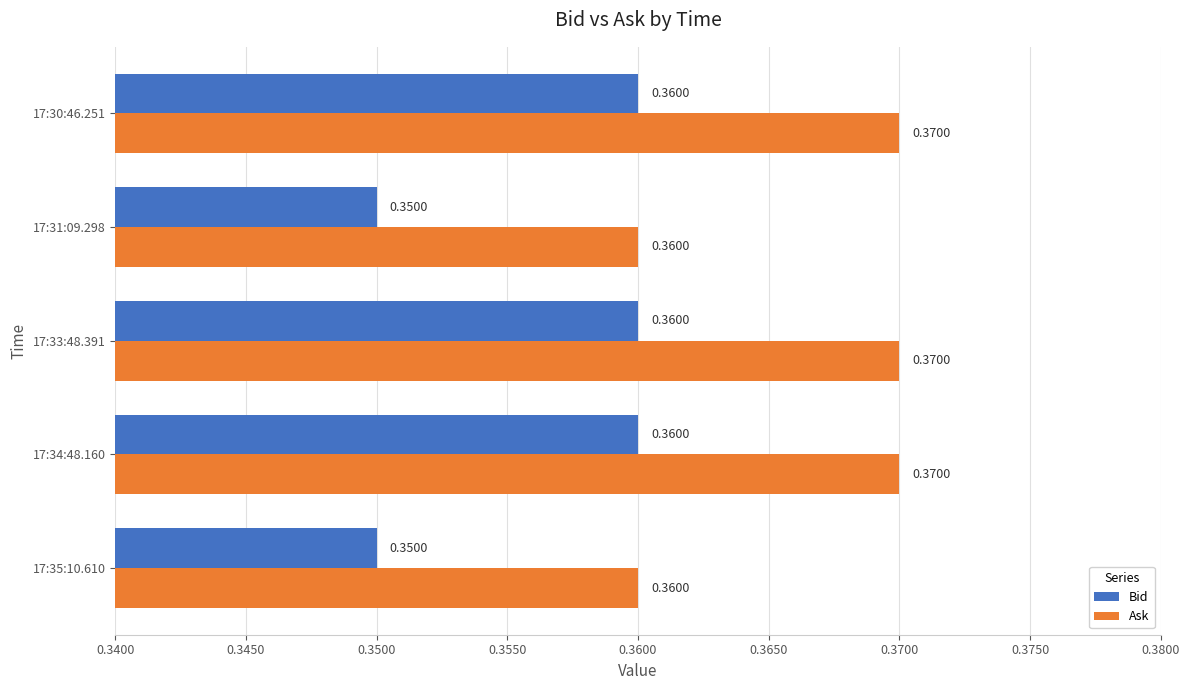

What is the sum of all Bid values?

1.8